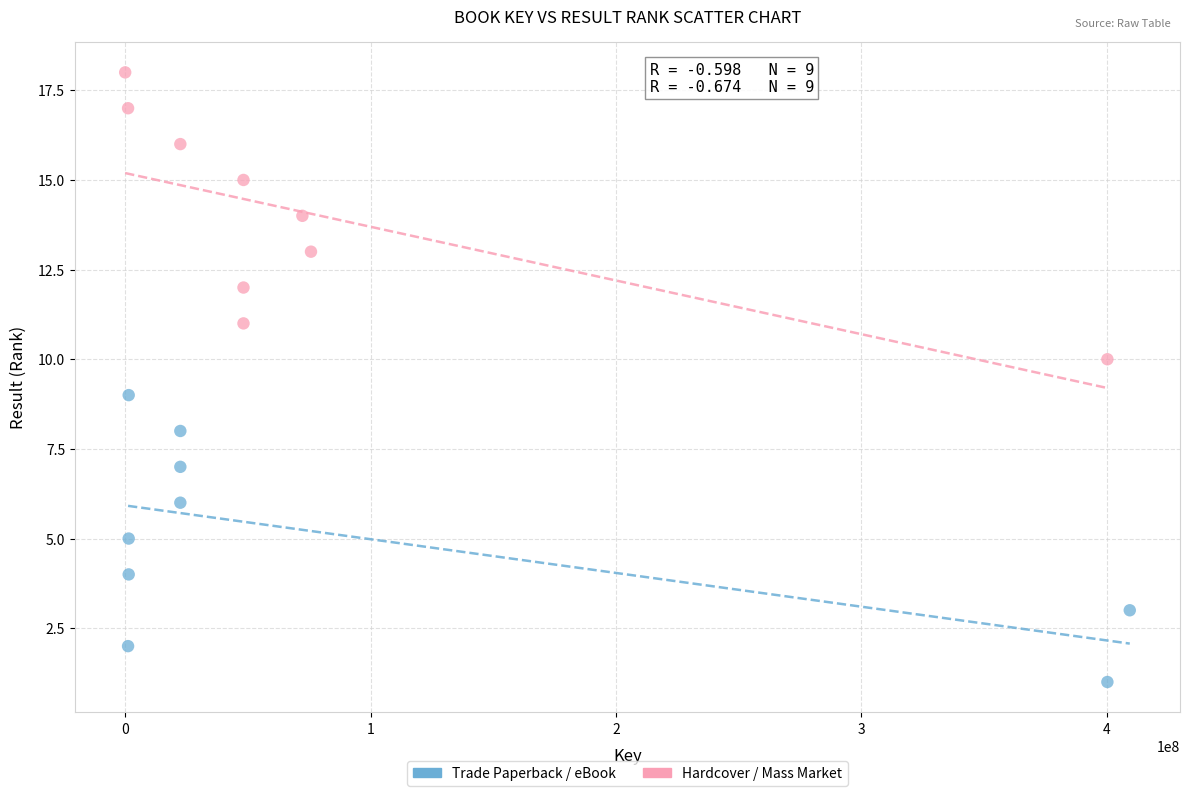

What are all the series names shown in the legend?

Trade Paperback / eBook, Hardcover / Mass Market